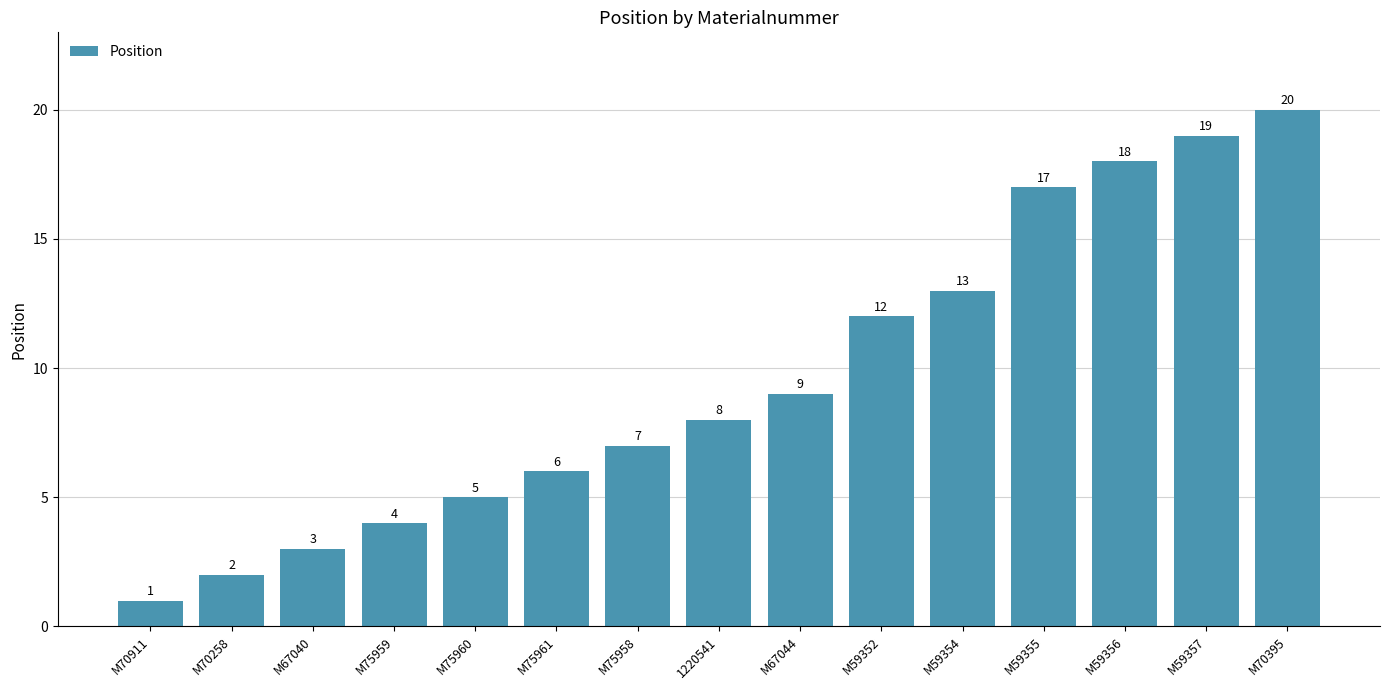

Which label corresponds to the smallest value in the chart?

M70911